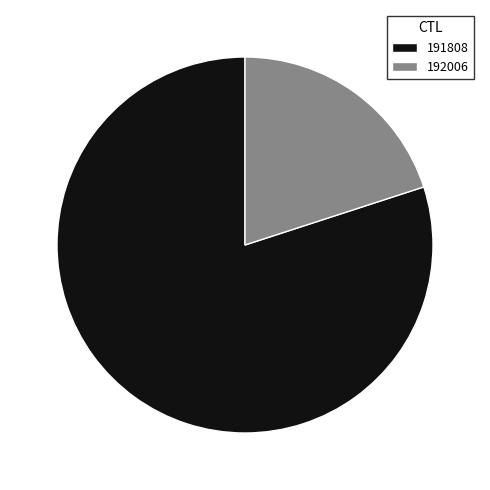

Rank the categories by value from lowest to highest.

192006, 191808